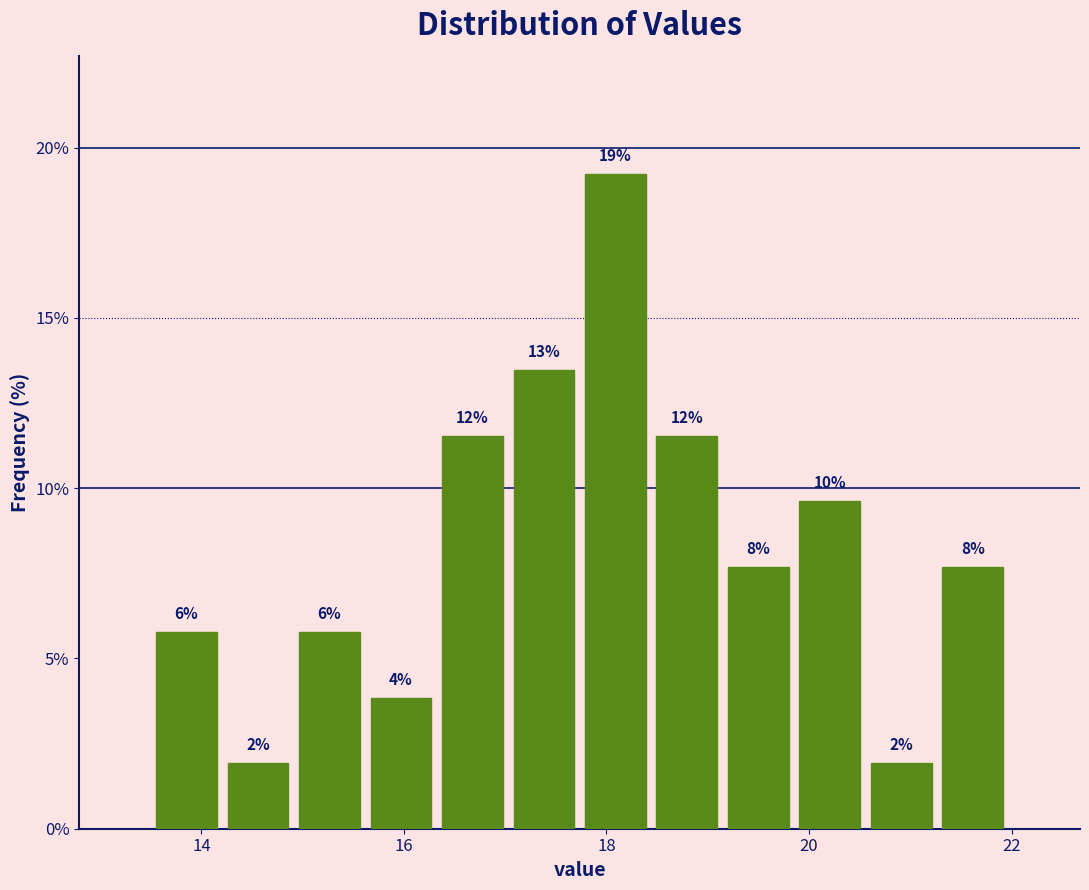

Read against the x-axis, roughly where is the centre of the tallest bar?

18.0